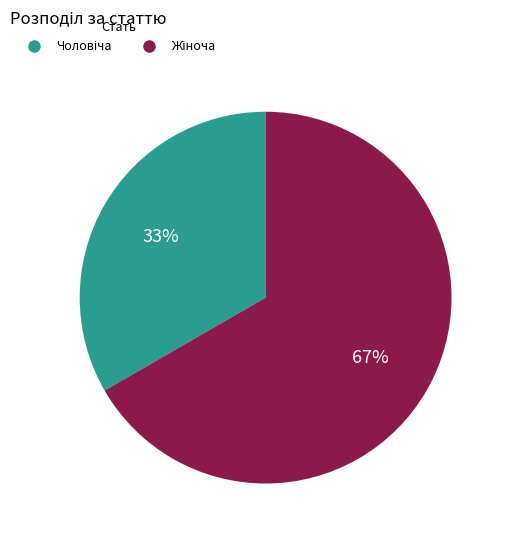

To the nearest percent, what is the average slice percentage?

50%